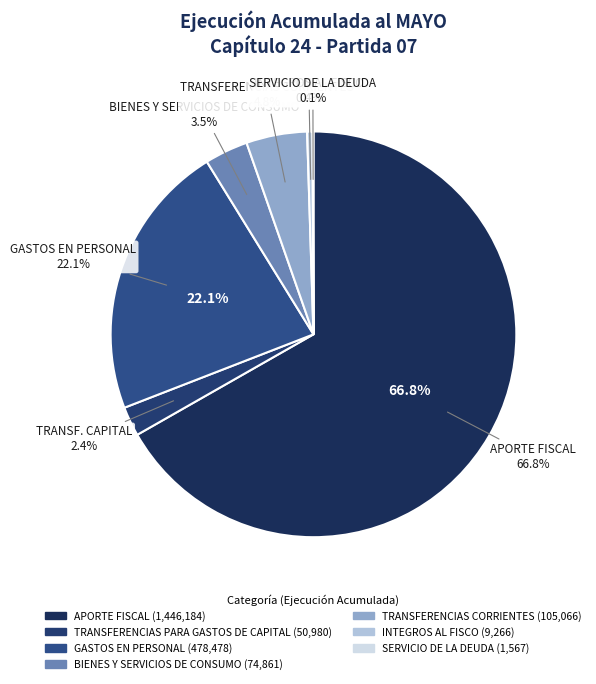

To the nearest percent, what portion does GASTOS EN PERSONAL represent?

22%